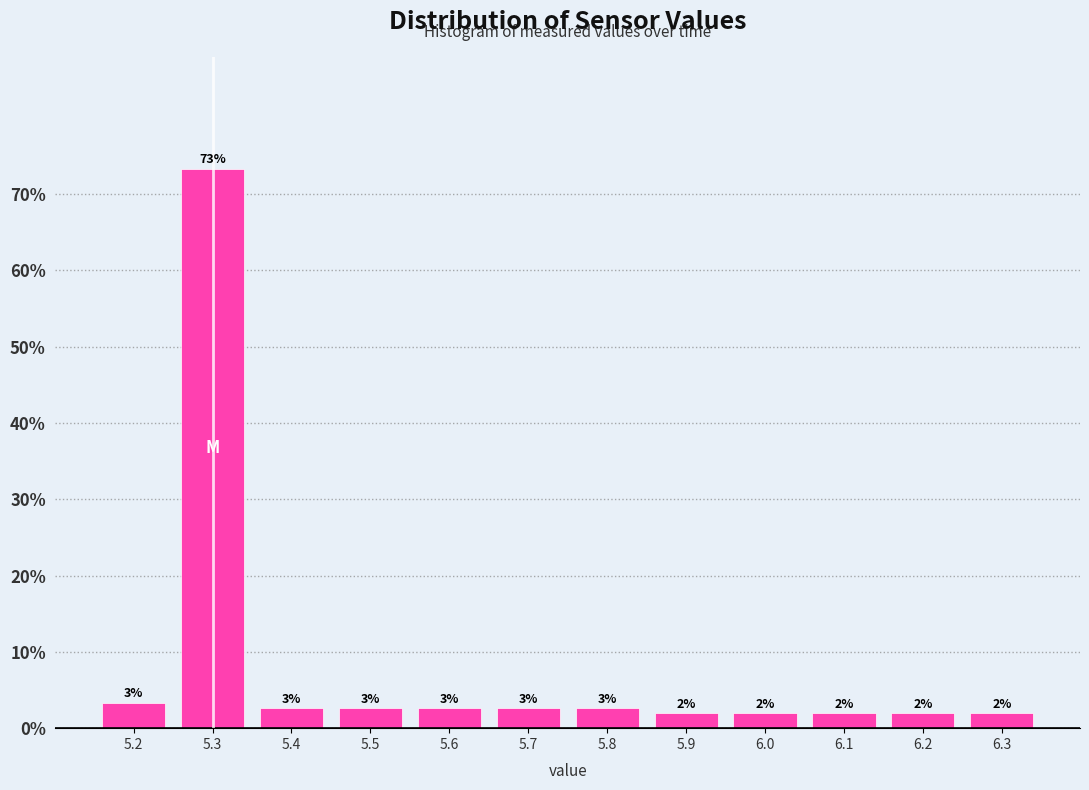

Which range on the x-axis has the tallest bar?

5.25 to 5.35